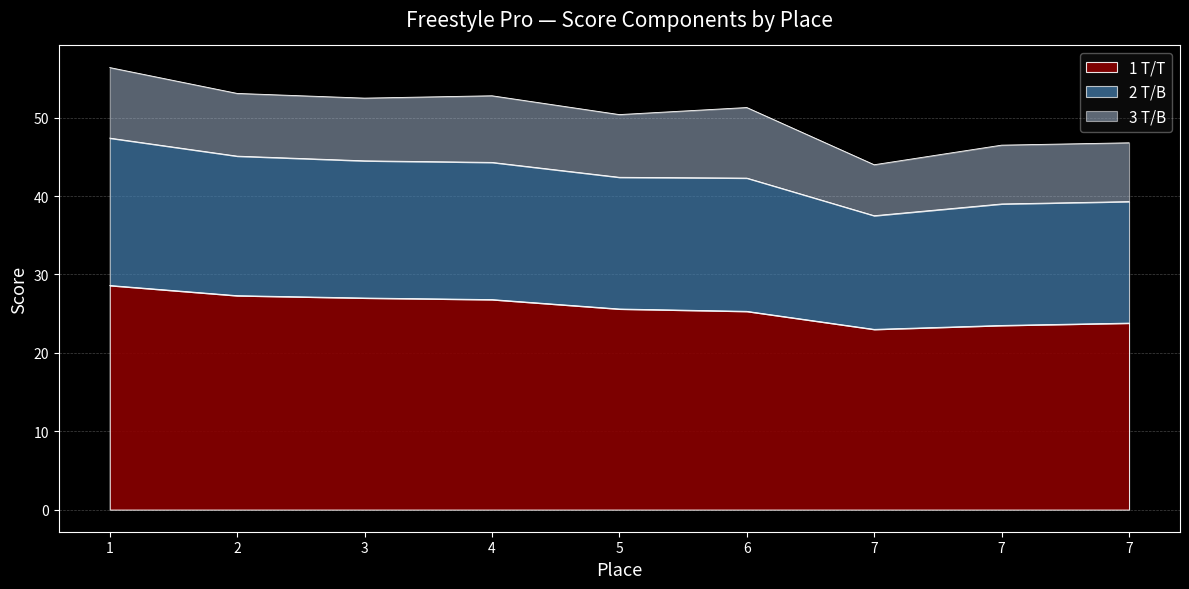

True or false: 1 T/T and 2 T/B intersect in this chart.

False